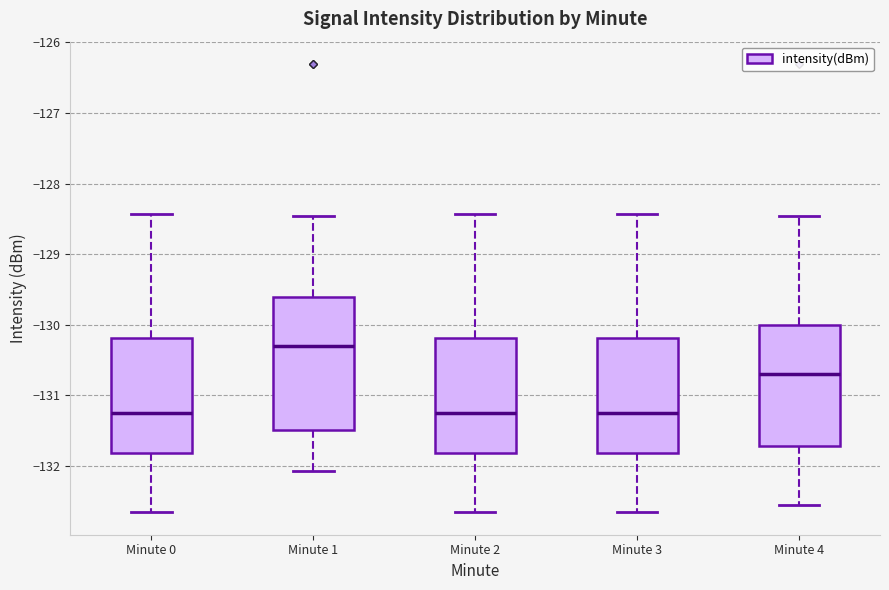

Which box is the tallest, from its lower edge to its upper edge?

Minute 1